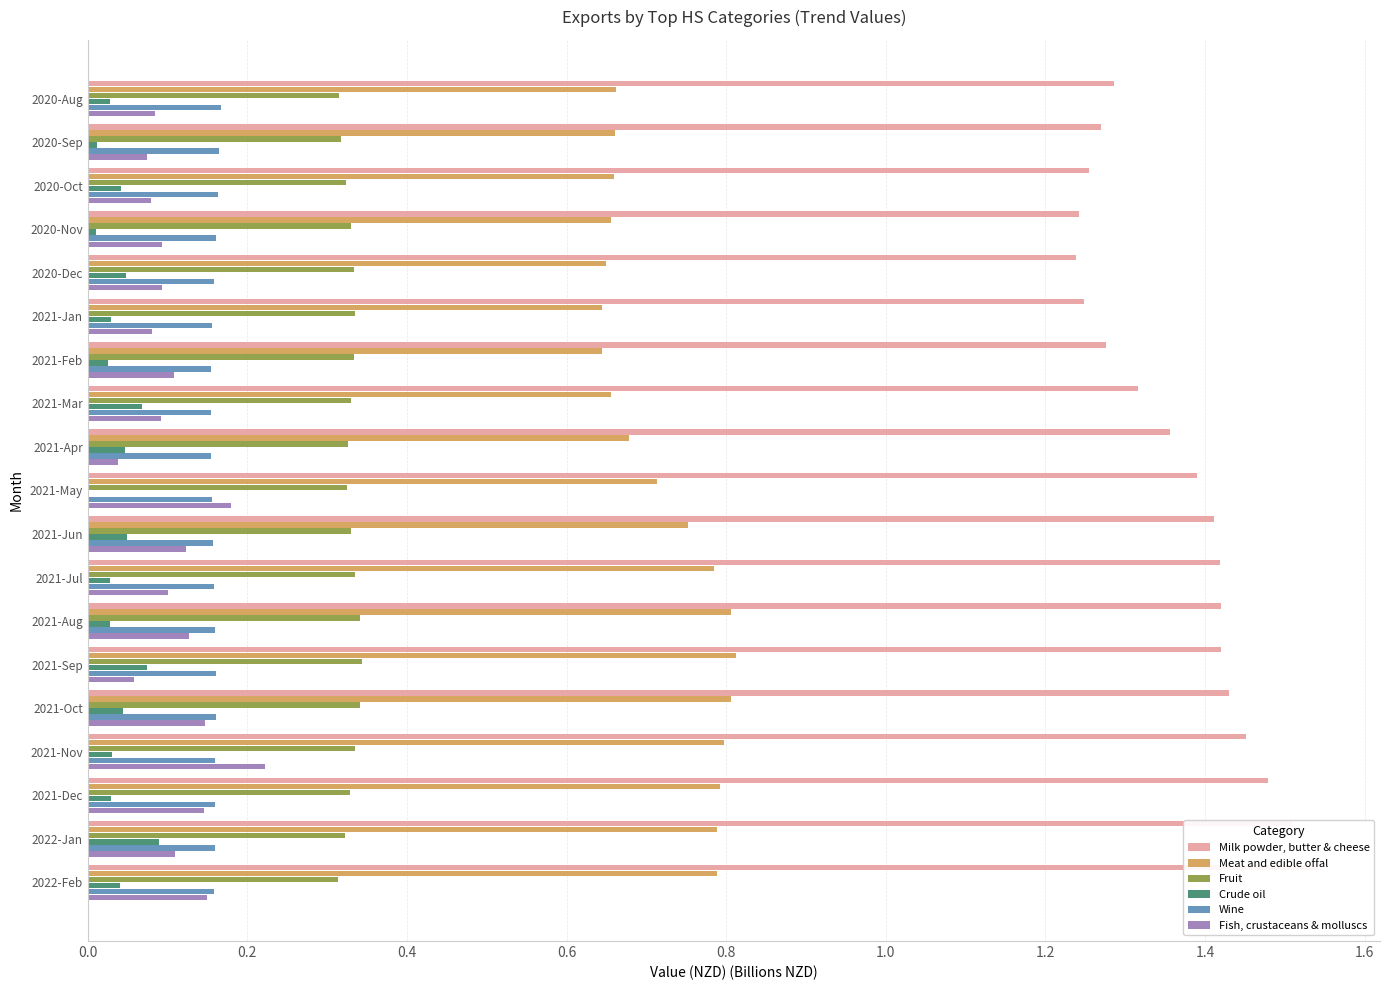

The value of Fish, crustaceans & molluscs at 2020-Nov is 0.1. True or false?

False